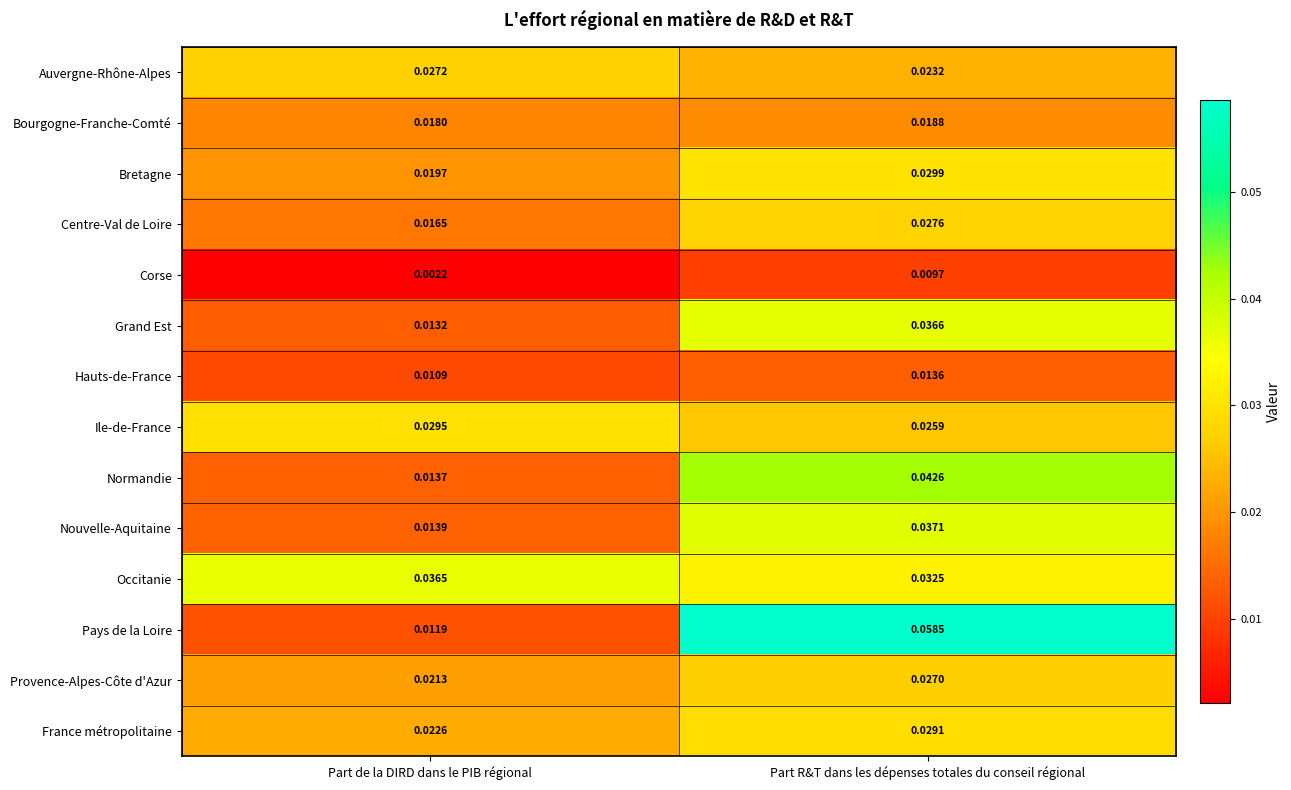

Which series changed the most between Part de la DIRD dans le PIB régional and Part R&T dans les dépenses totales du conseil régional?

Pays de la Loire